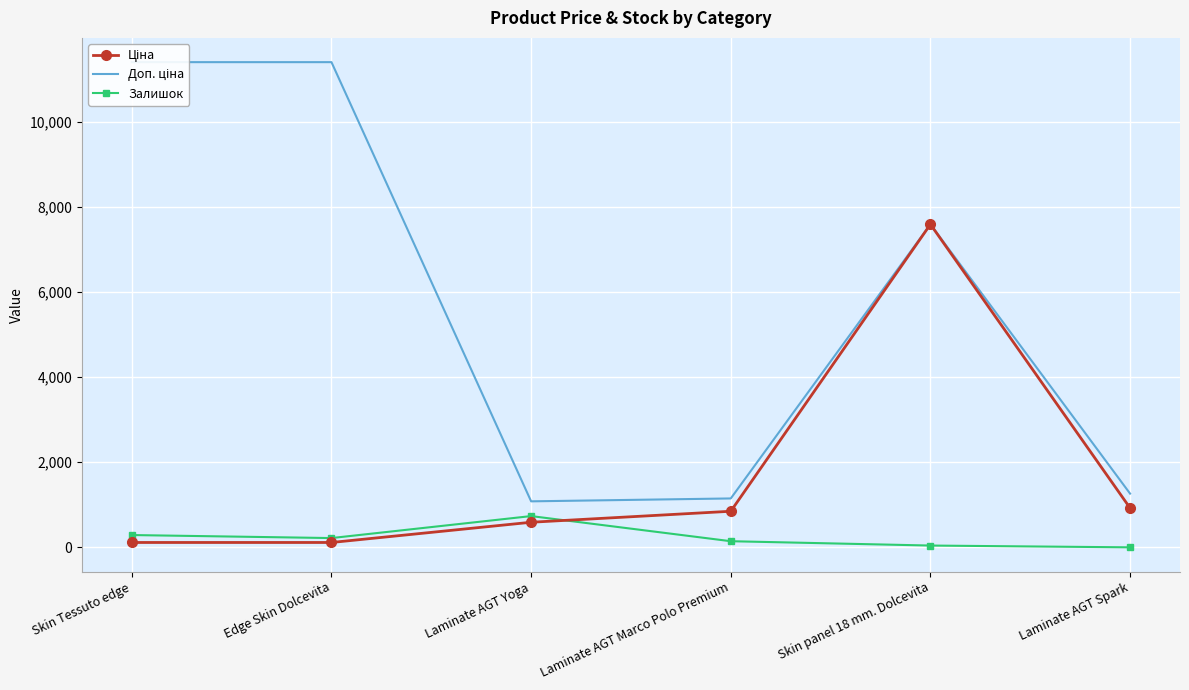

Which series changed the most between Laminate AGT Yoga and Laminate AGT Spark?

Залишок